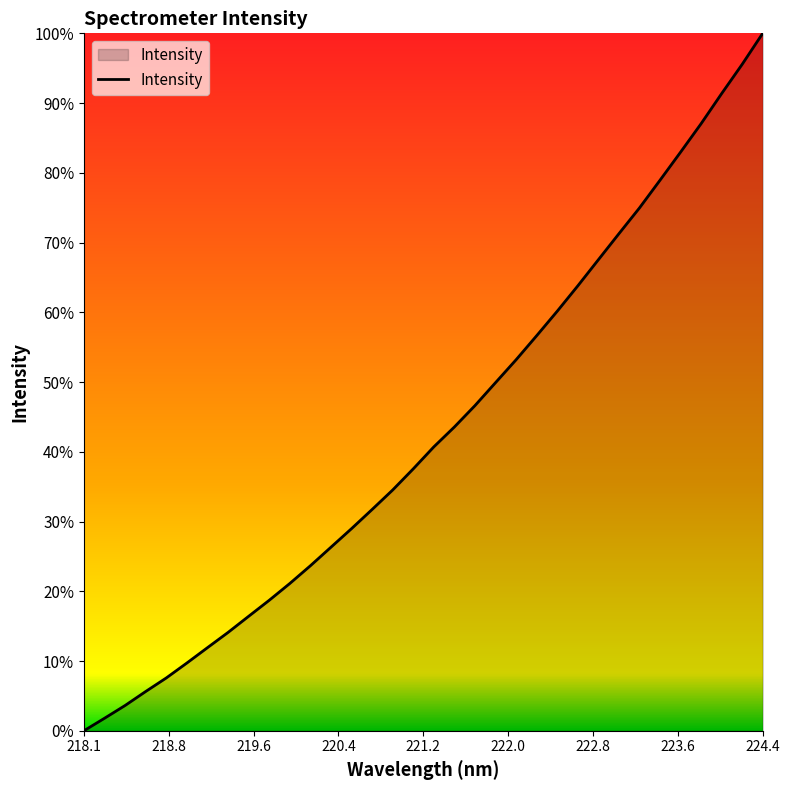

What is the label of the 19th point from the right?

220.9264